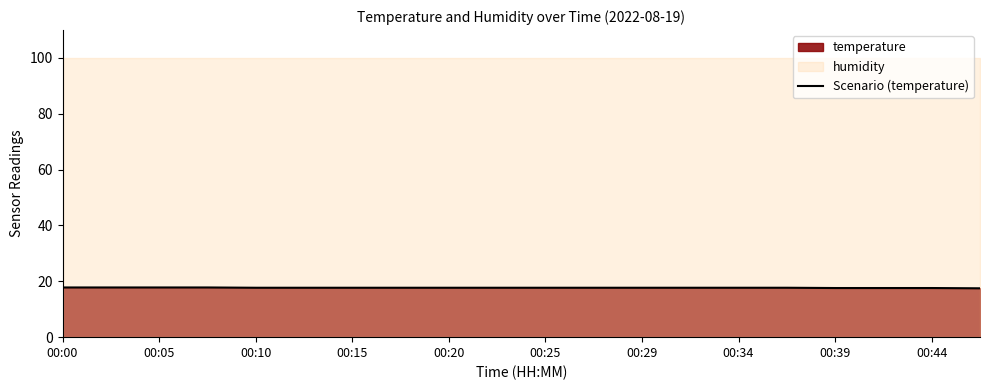

What is the value of the 16th point from the left?

17.7